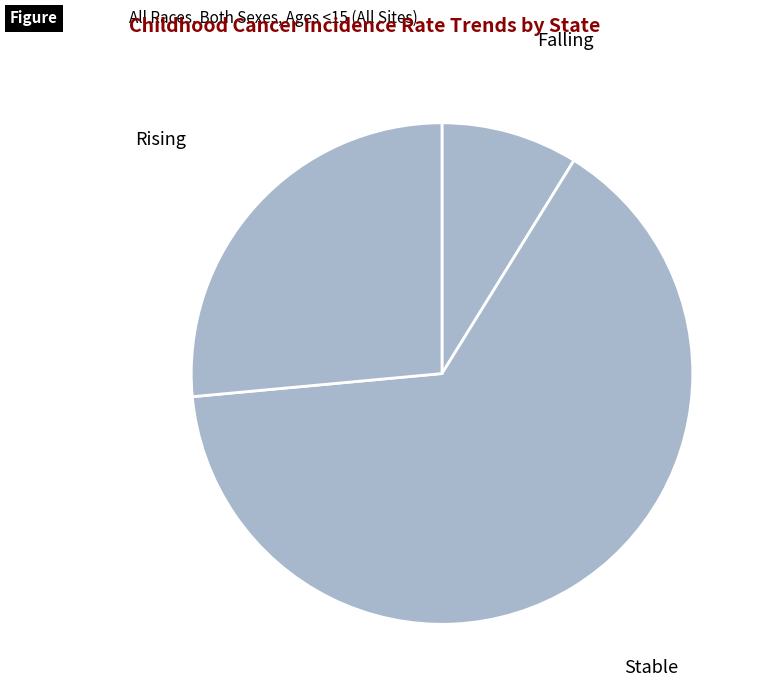

Do Stable and Falling together represent more than half of the pie?

Yes